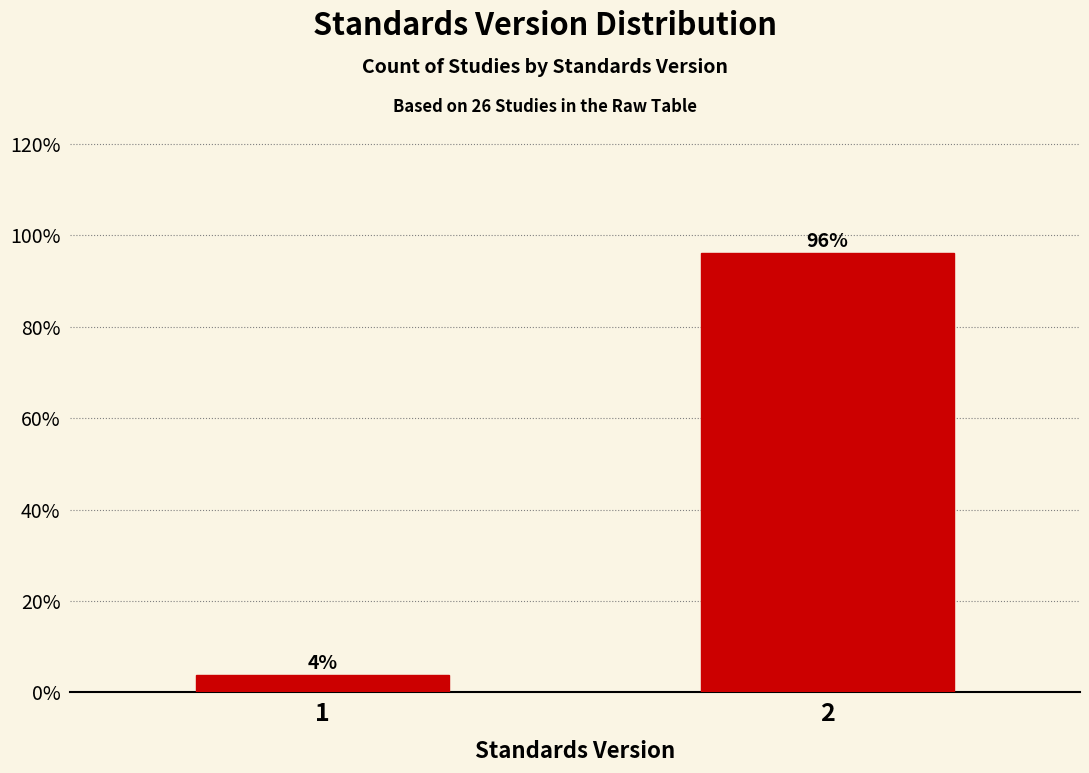

What is the maximum value shown in the chart?

96.2